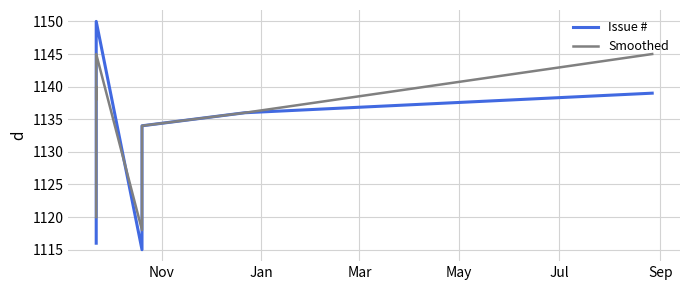

Reading left to right, extract all data points from this chart.

Issue #: 1116	1129	1135	1137	1138	1150	1115	1133	1134	1136	1139
Smoothed: 1120	1130	1133	1140	1138	1145	1118	1130	1134	1136	1145